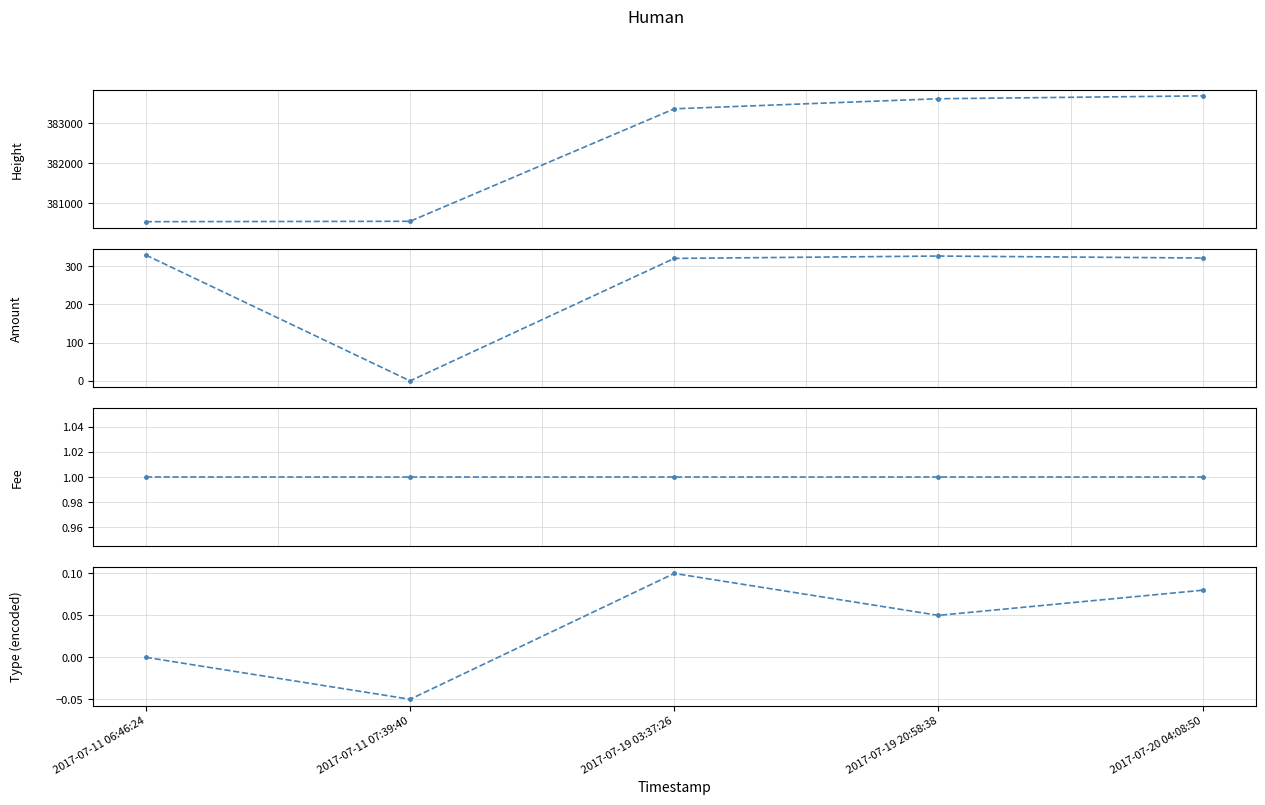

Reading left to right, transcribe all the data shown in this chart.

Height: 380544.0	380554.0	383356.0	383607.0	383679.0
Amount: 328.8	0.0	320.0	326.2	321.0
Fee: 1.0	1.0	1.0	1.0	1.0
Type (encoded): 0.0	-0.1	0.1	0.1	0.1